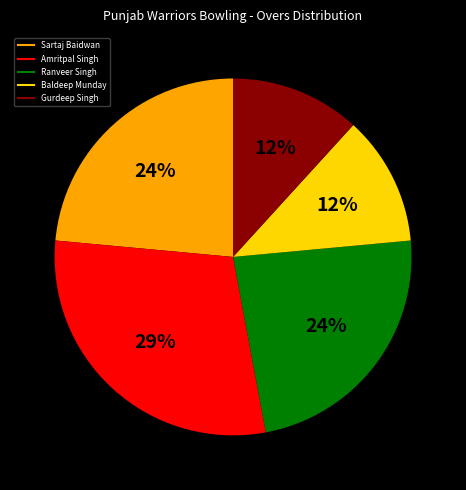

Do Ranveer Singh and Sartaj Baidwan together represent more than half of the pie?

No